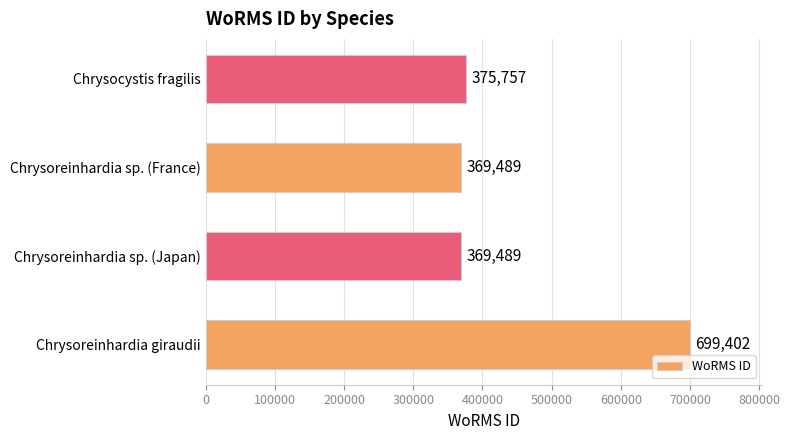

At which label is the value closest to 534445?

Chrysocystis fragilis